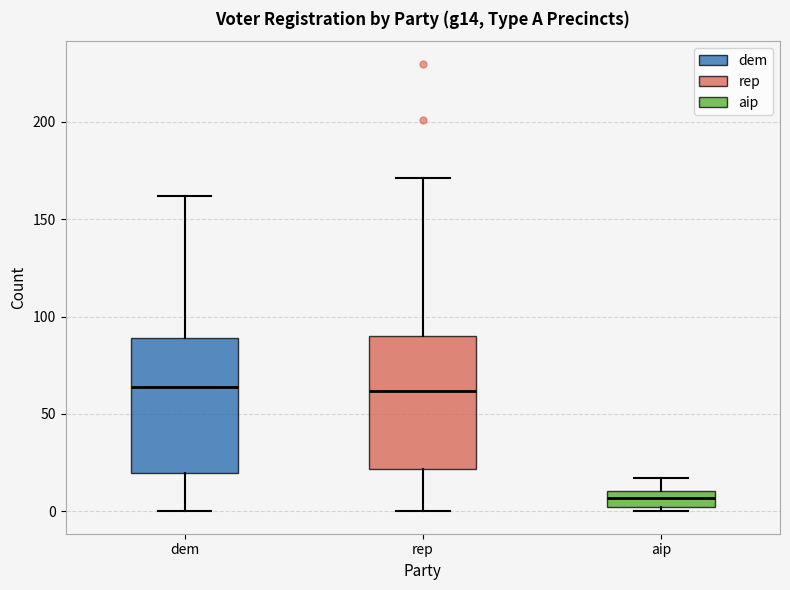

Reading left to right, read every box against the y-axis: the position of its median line, the range the box covers, and the ends of its whiskers. The values are not printed on the chart, so give them approximately, as read against the axis.

dem: median 65, box 20 to 90, whiskers 0 to 160
rep: median 60, box 20 to 90, whiskers 0 to 170
aip: median 5, box 0 to 10, whiskers 0 (just below the box's lower edge) to 15